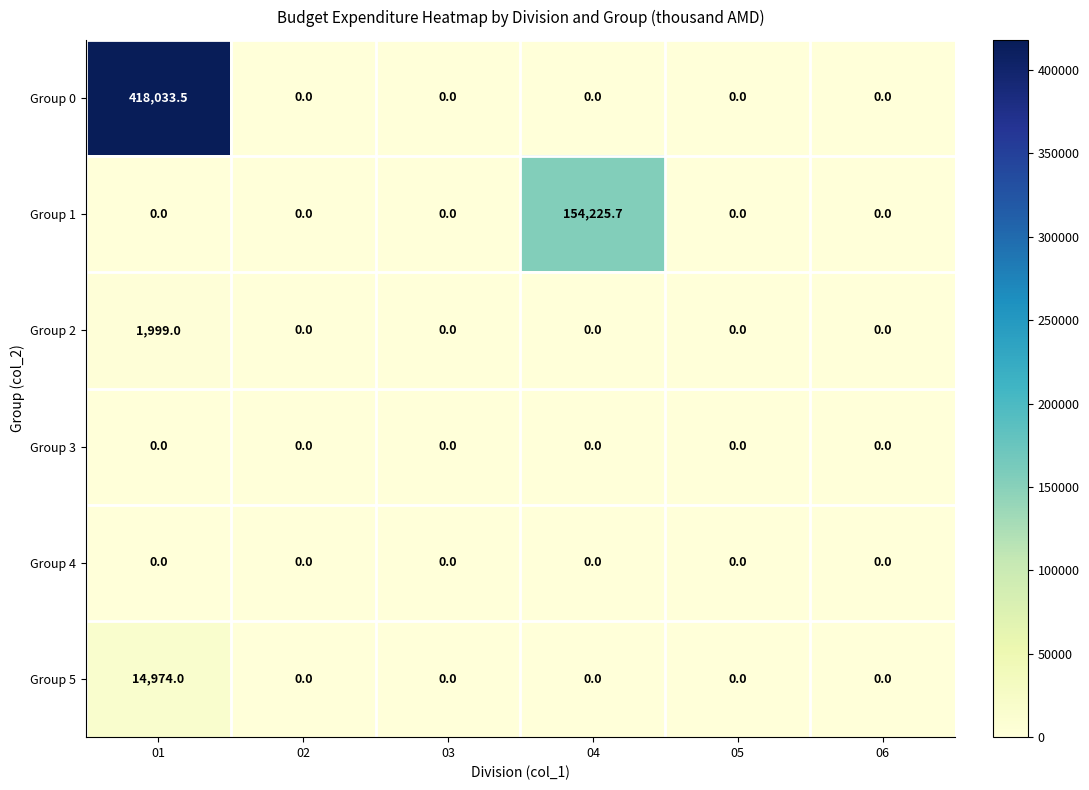

Which series has the widest spread of values?

Group 0